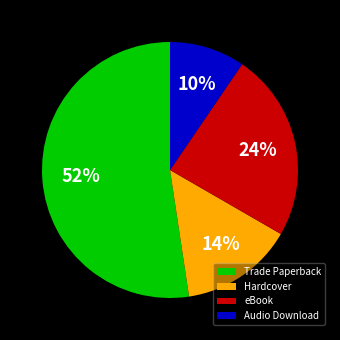

Combined, do Trade Paperback and Audio Download account for over 50%?

Yes